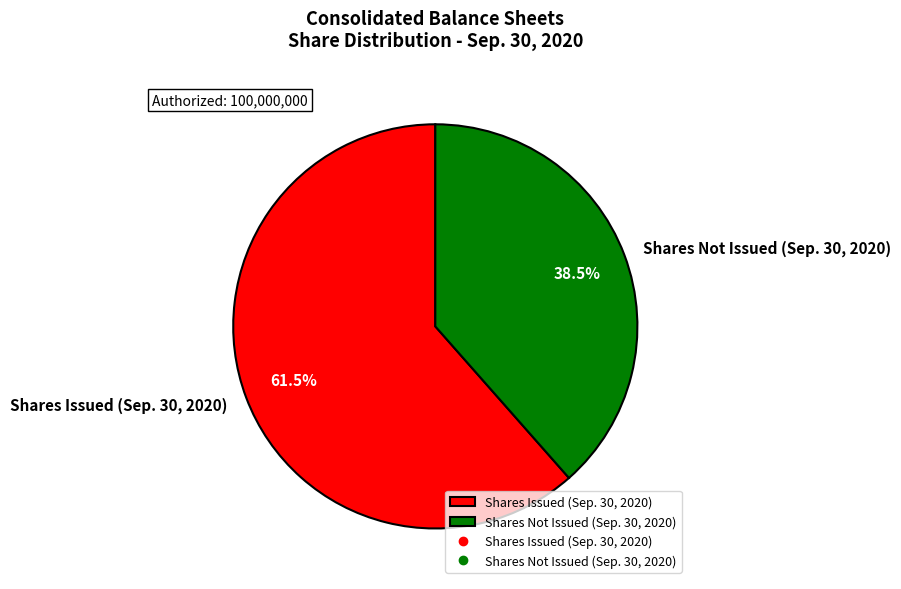

How many slices are in this pie chart?

2